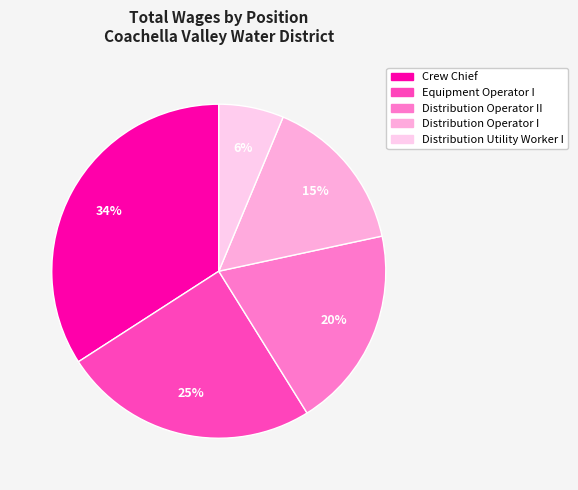

To the nearest percent, what is the difference between the largest and smallest slice percentages?

28%